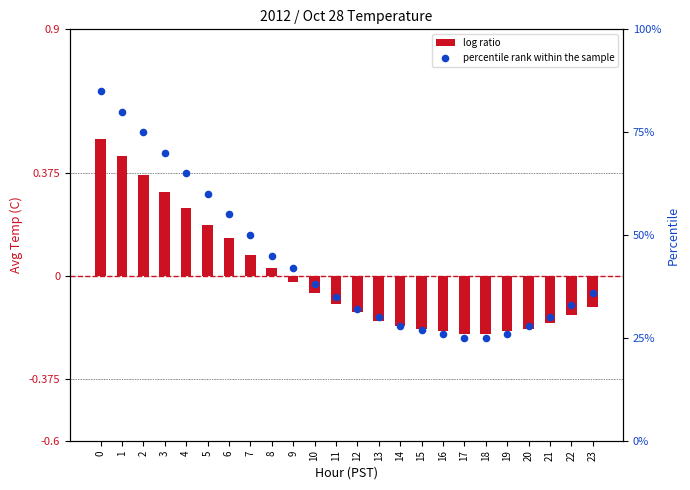

Which series has the widest spread of Y values?

percentile rank within the sample